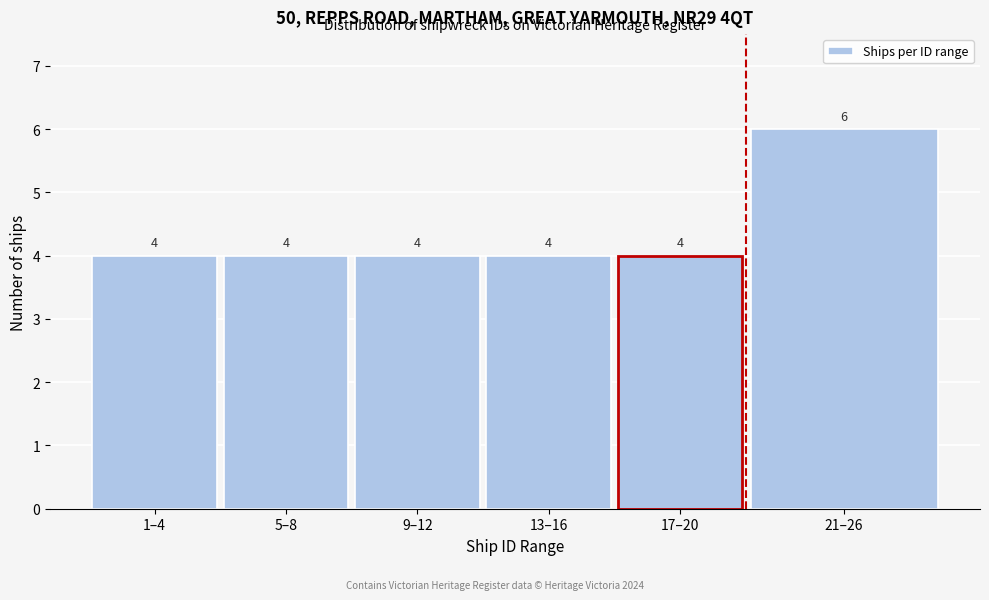

Reading right to left, what are all the values shown in this chart?

6	4	4	4	4	4